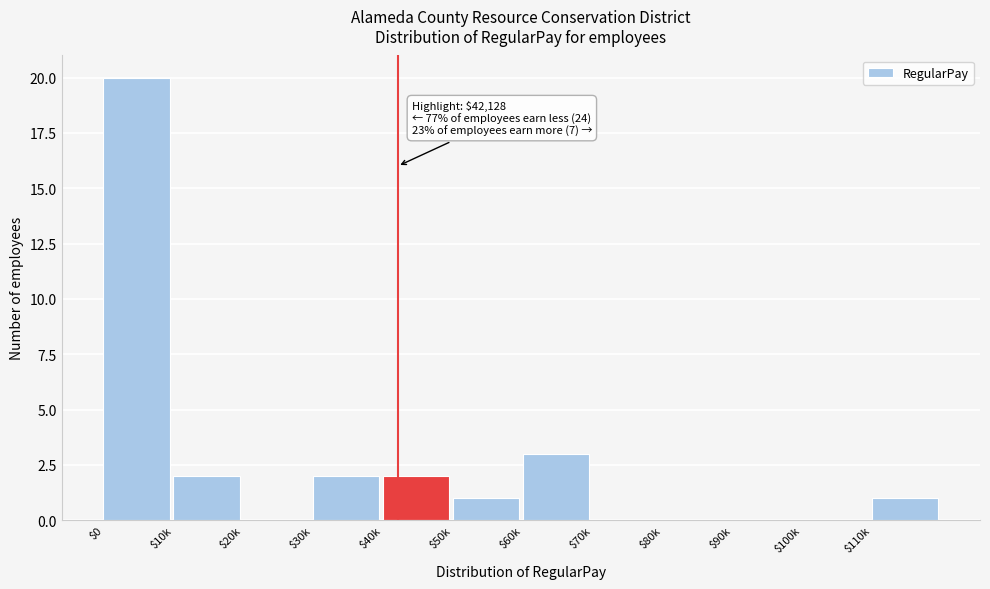

What is the maximum value shown in the chart?

20